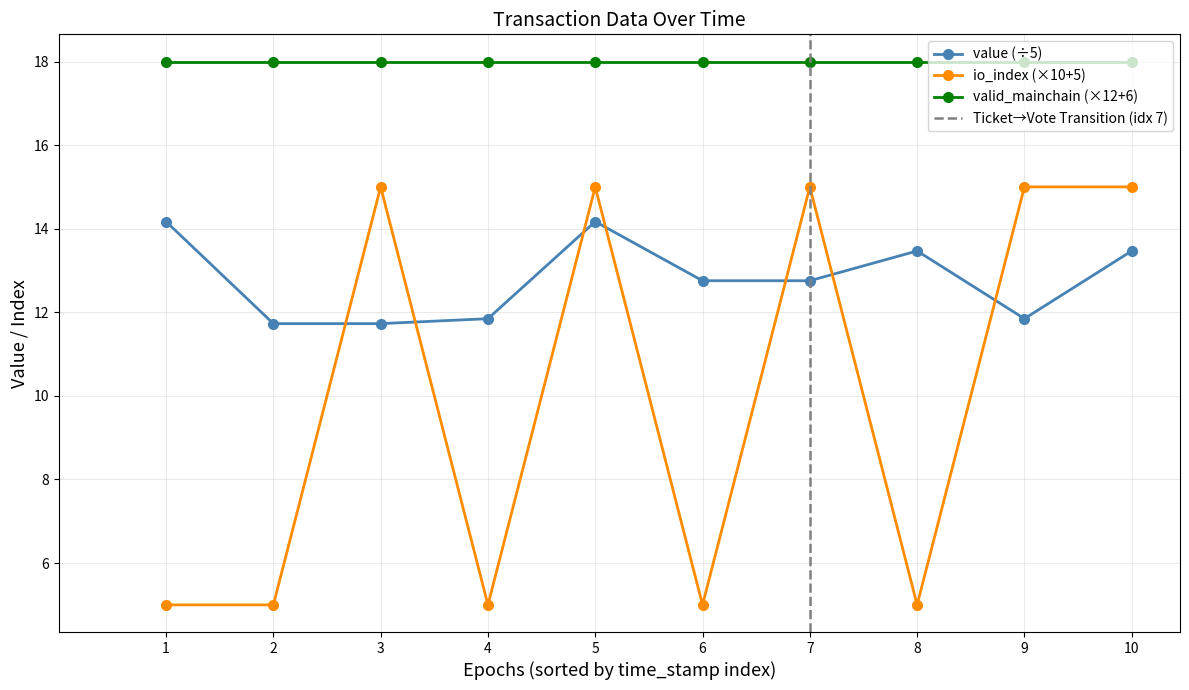

The io_index (×10+5) series shows 7.0 at 1. True or false?

False